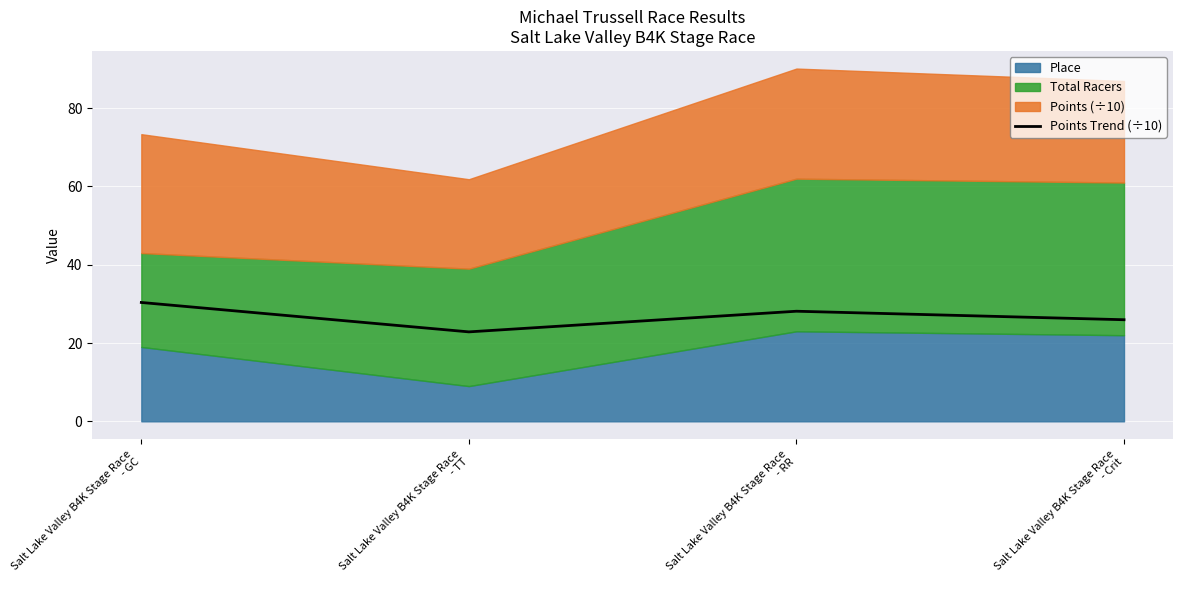

Does the chart display data point markers on the line(s)?

No